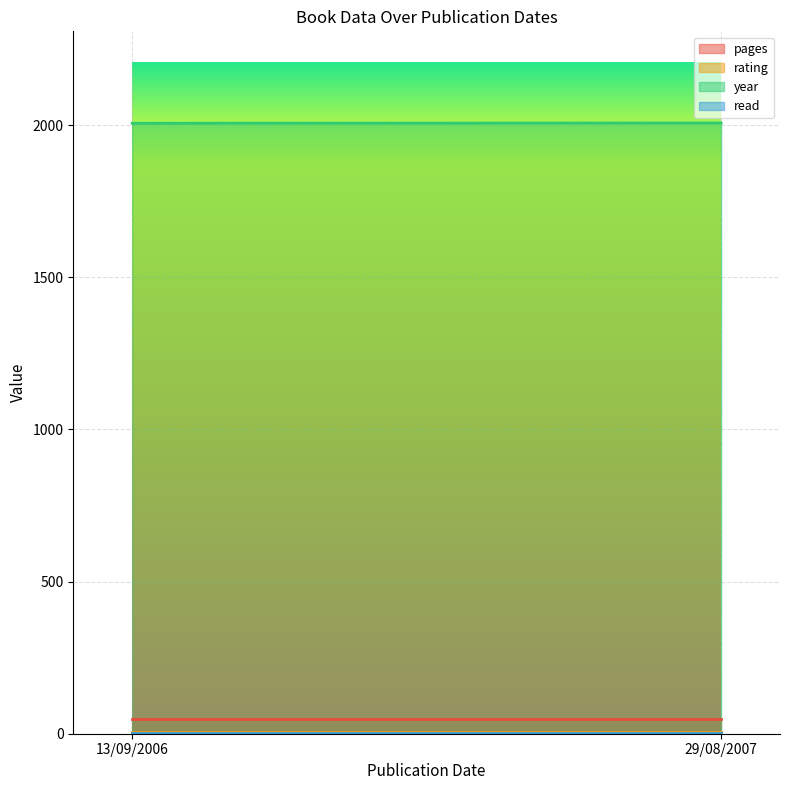

What is the sum of all read values?

2